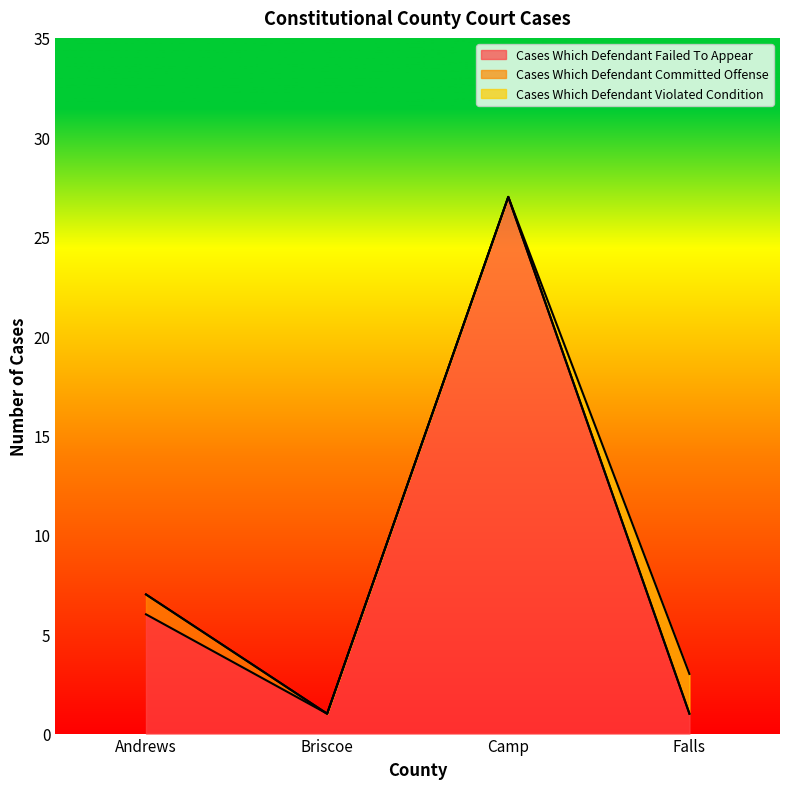

What is the label of the 1st point from the left?

Andrews